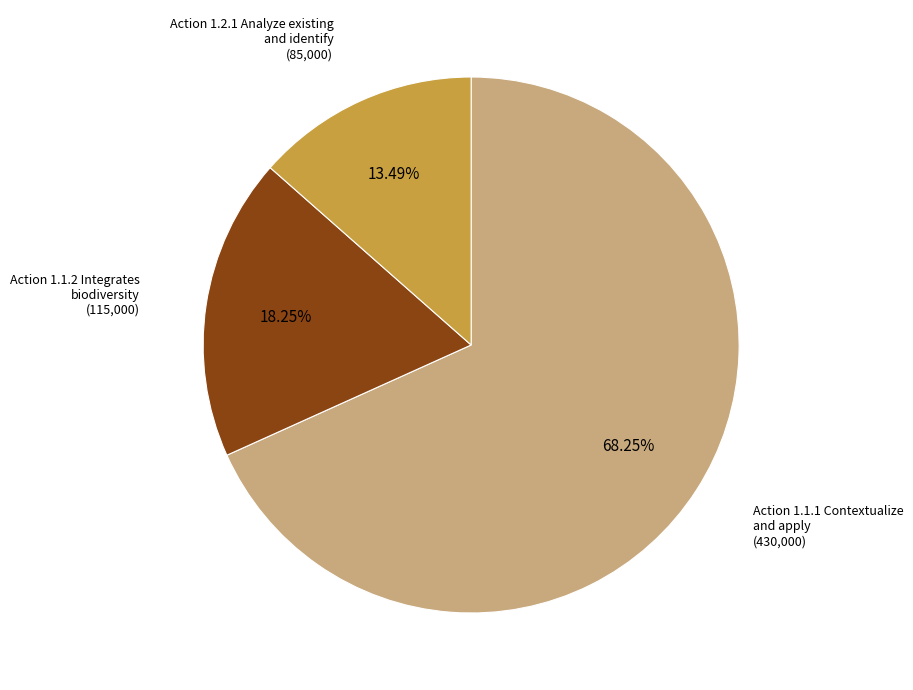

How many slices are in this pie chart?

3